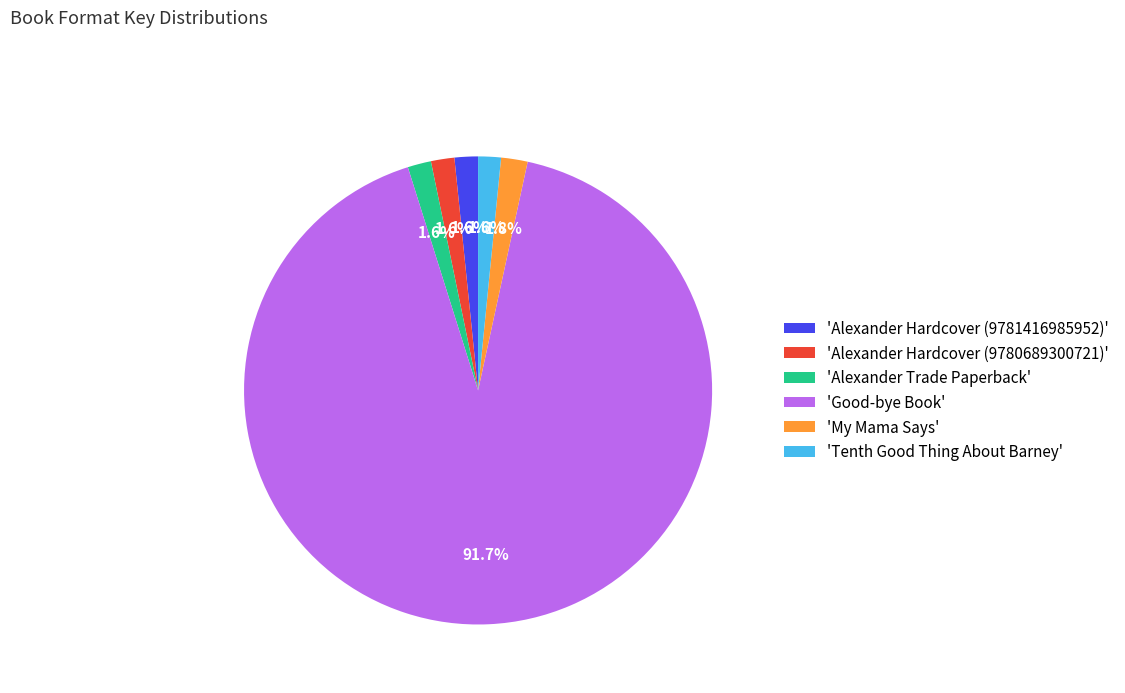

To the nearest percent, what is the average slice percentage?

17%